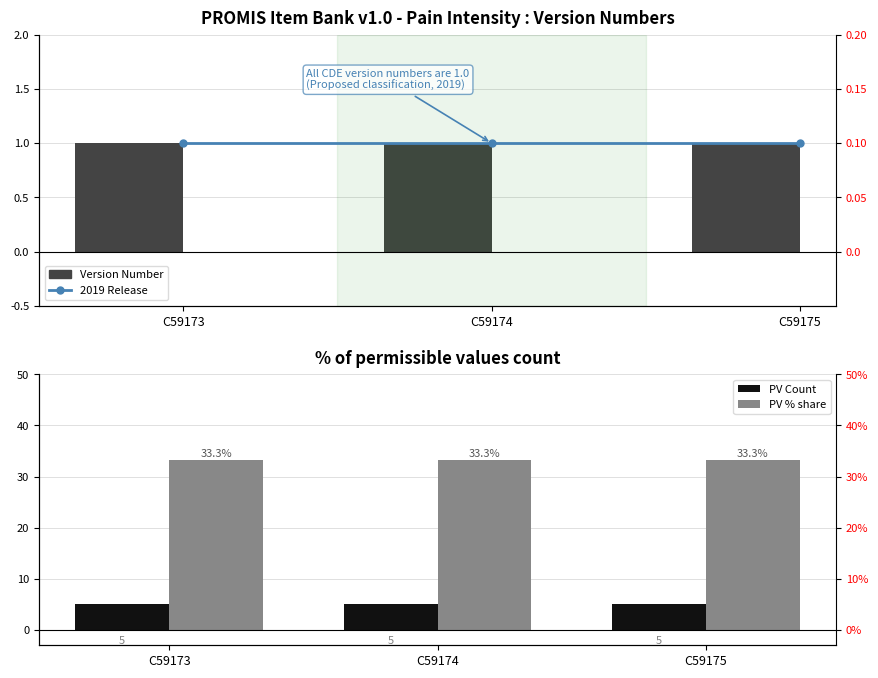

What is the total value across all series at C59173?

40.3